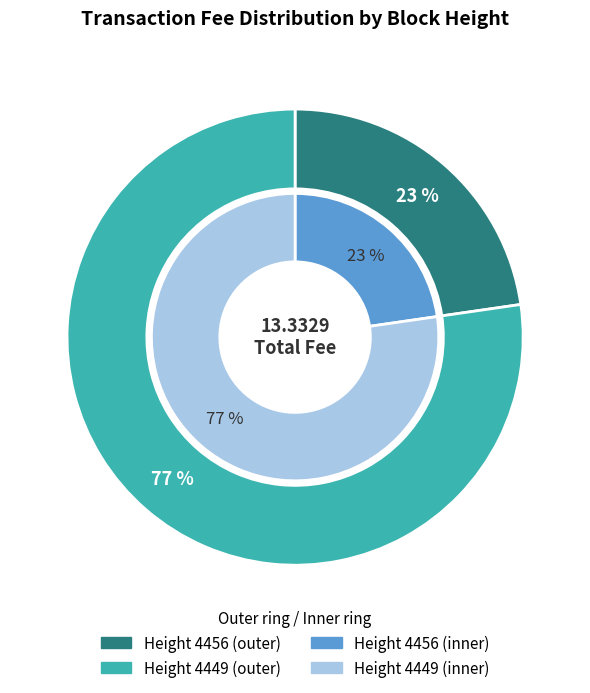

Rank the categories by value from highest to lowest.

4449, 4456